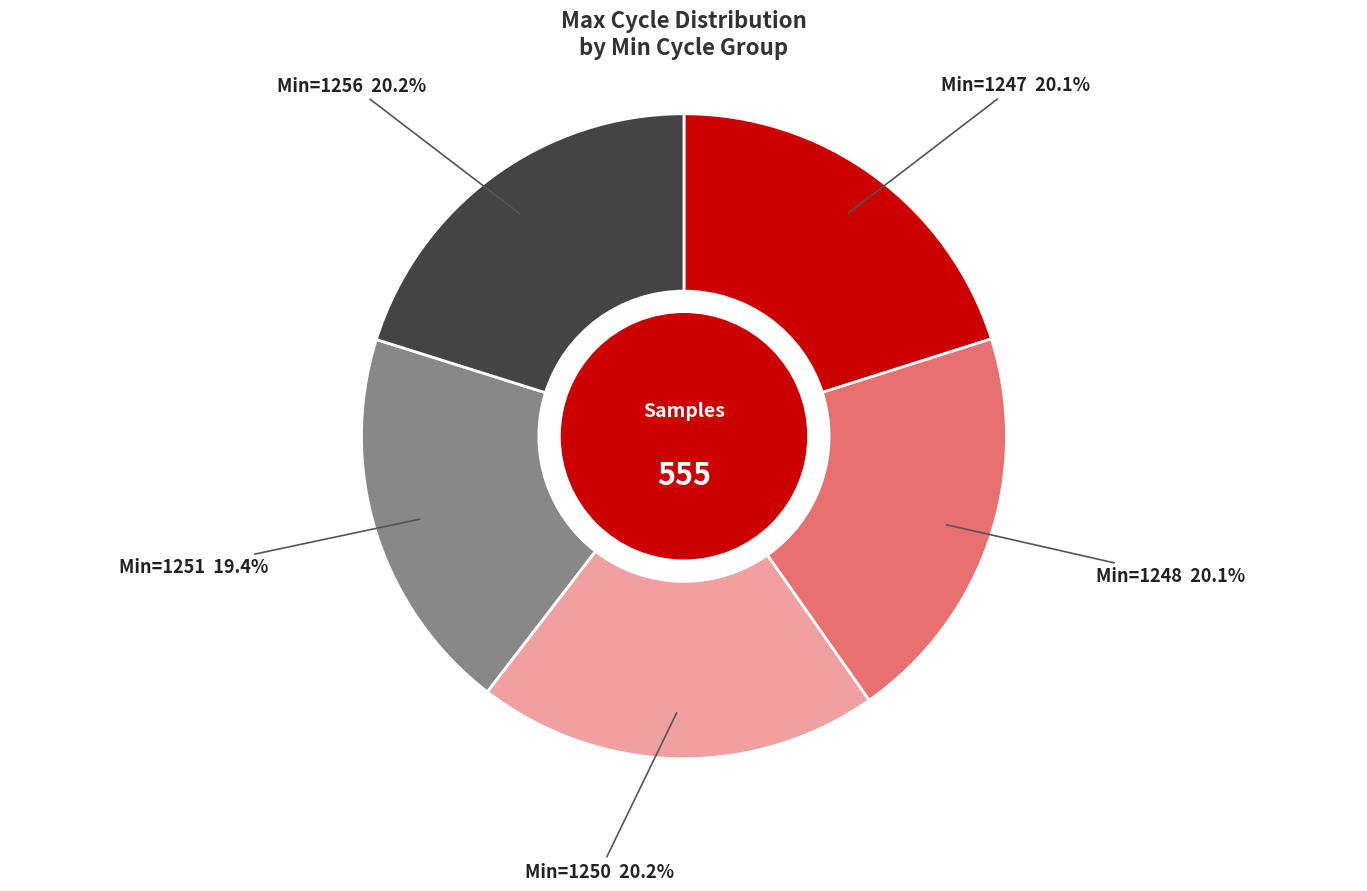

Does any single category account for the majority?

No